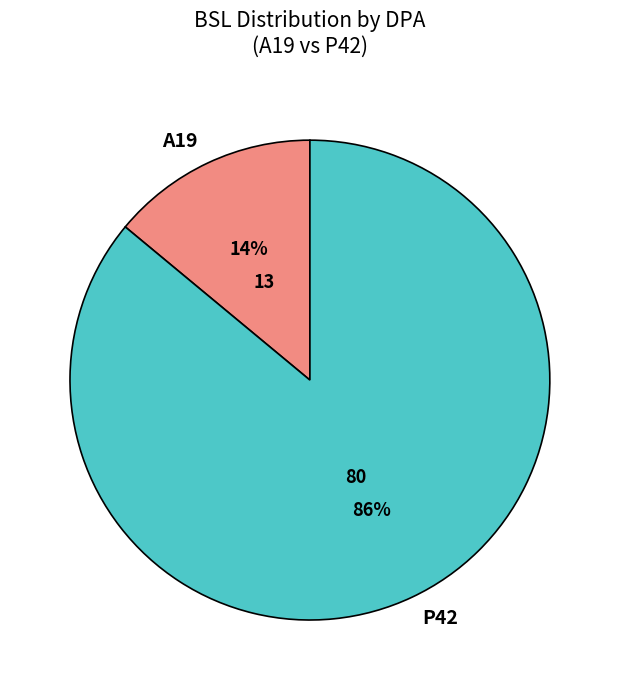

Is there any slice that represents more than half of the pie?

Yes